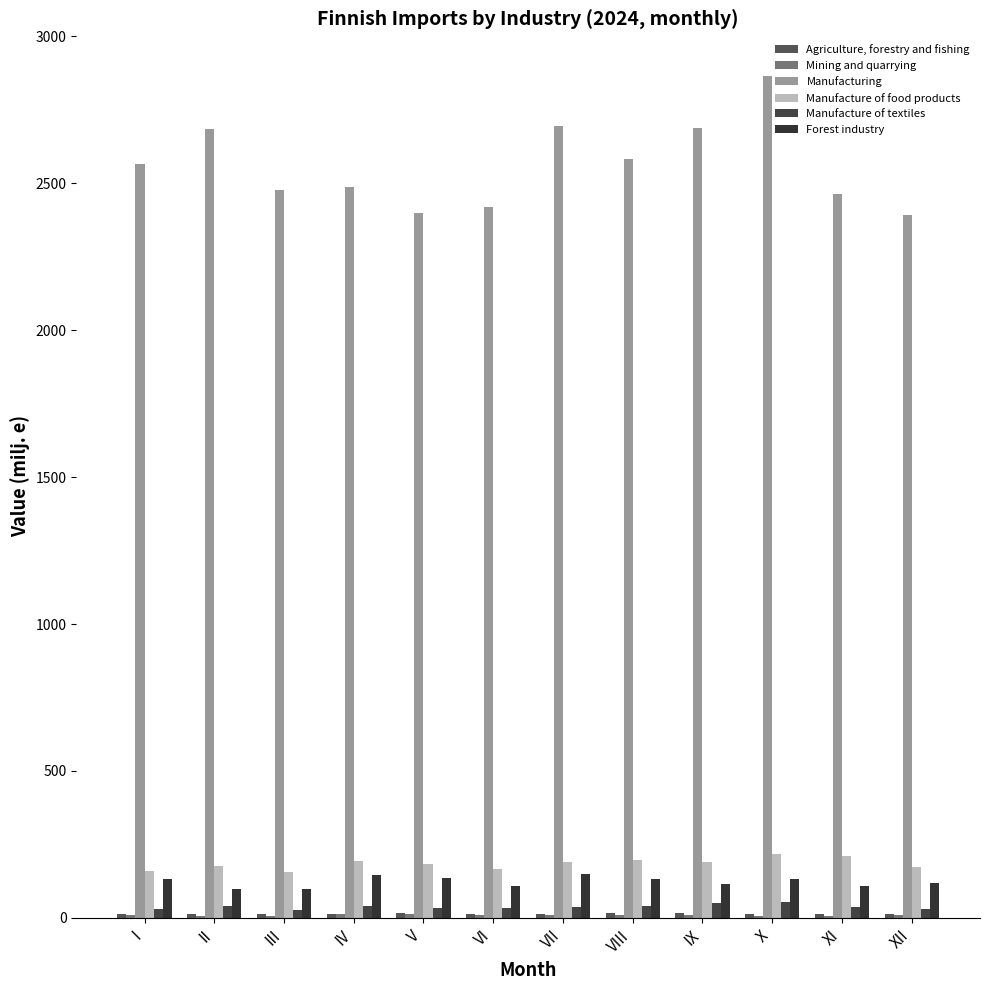

Are the bars grouped side by side (vs. stacked)?

Yes